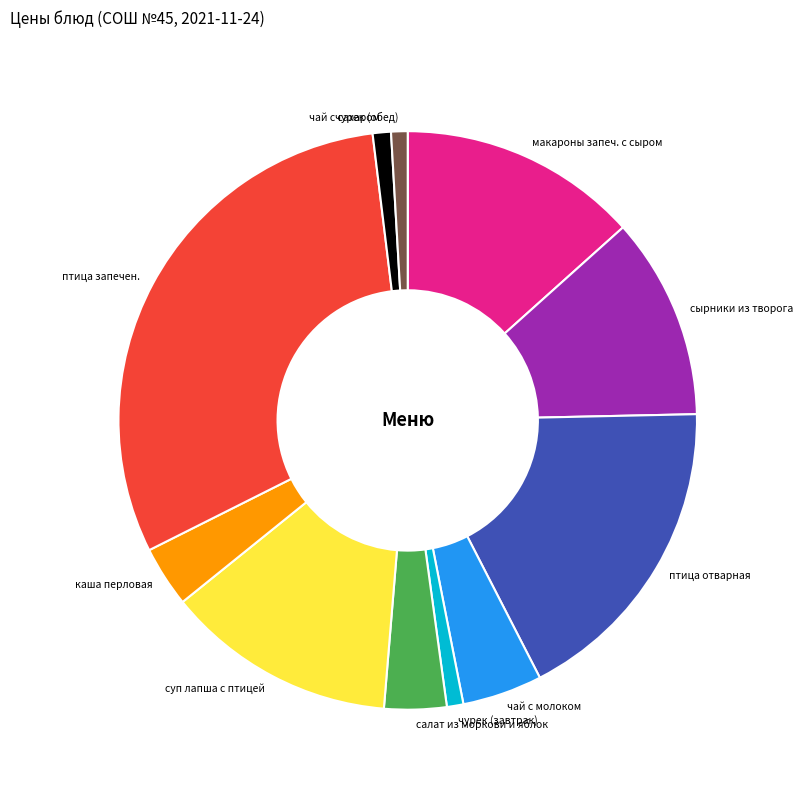

Is there any slice that represents more than half of the pie?

No